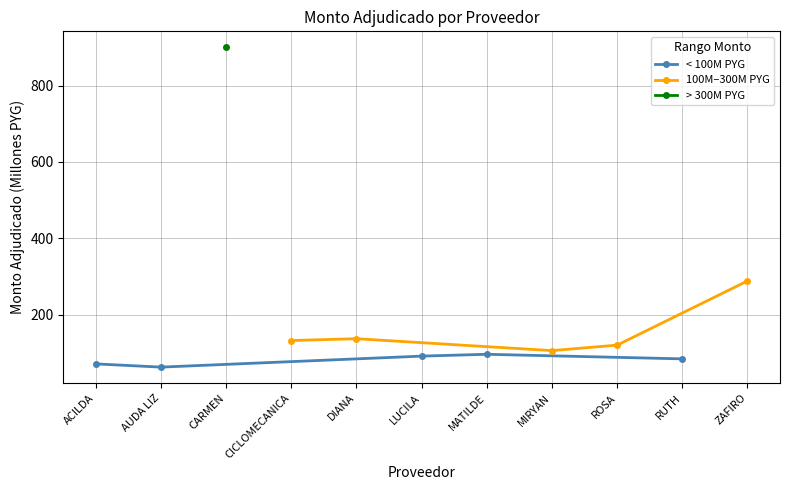

What is the value of the < 100M PYG point at the 5th from the left?

84.0